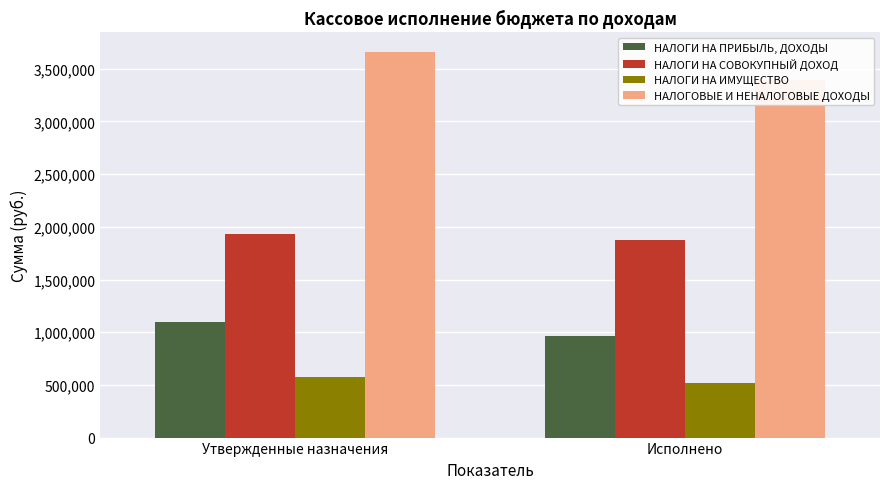

Reading left to right, transcribe all the data shown in this chart.

НАЛОГИ НА ПРИБЫЛЬ, ДОХОДЫ: 1100000.0	960411.6
НАЛОГИ НА СОВОКУПНЫЙ ДОХОД: 1930000.0	1871702.8
НАЛОГИ НА ИМУЩЕСТВО: 575000.0	513263.3
НАЛОГОВЫЕ И НЕНАЛОГОВЫЕ ДОХОДЫ: 3661000.0	3394346.9